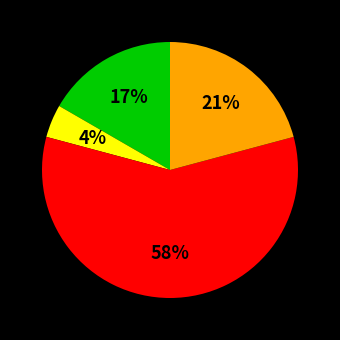

Does any single category account for the majority?

Yes